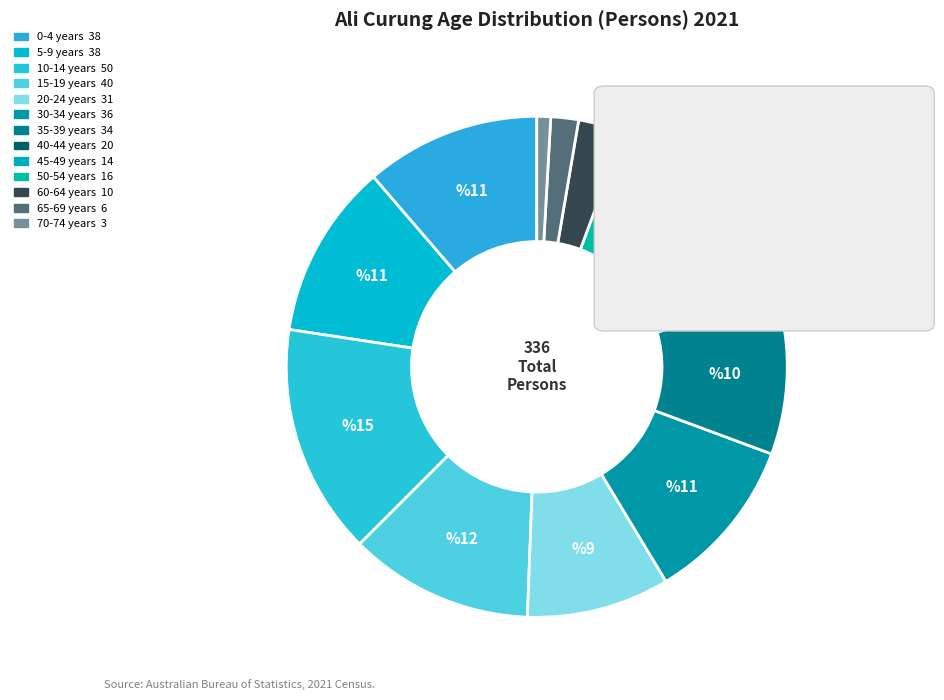

Which category has the smallest portion of the pie?

70-74 years